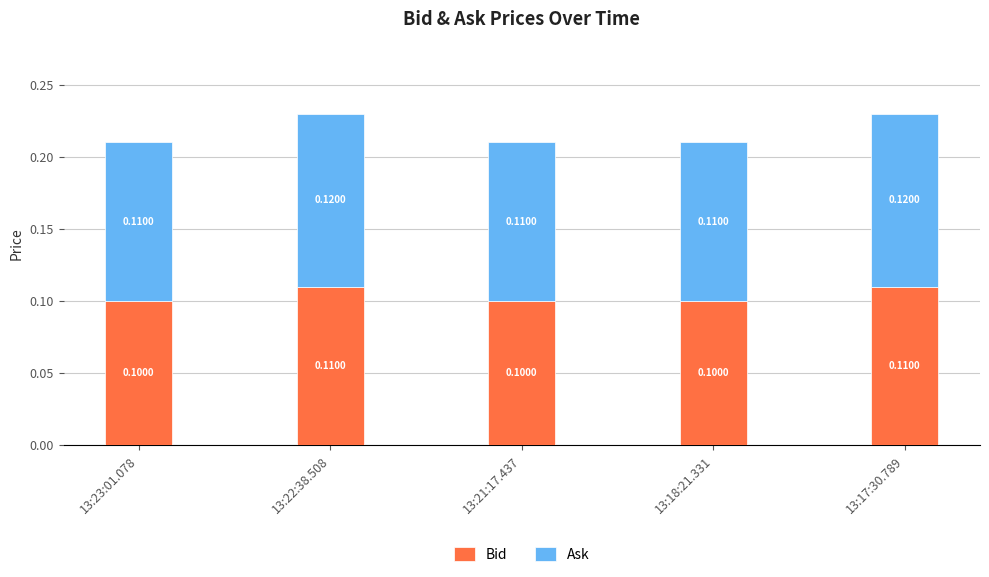

What is the sum of all Bid values?

0.5